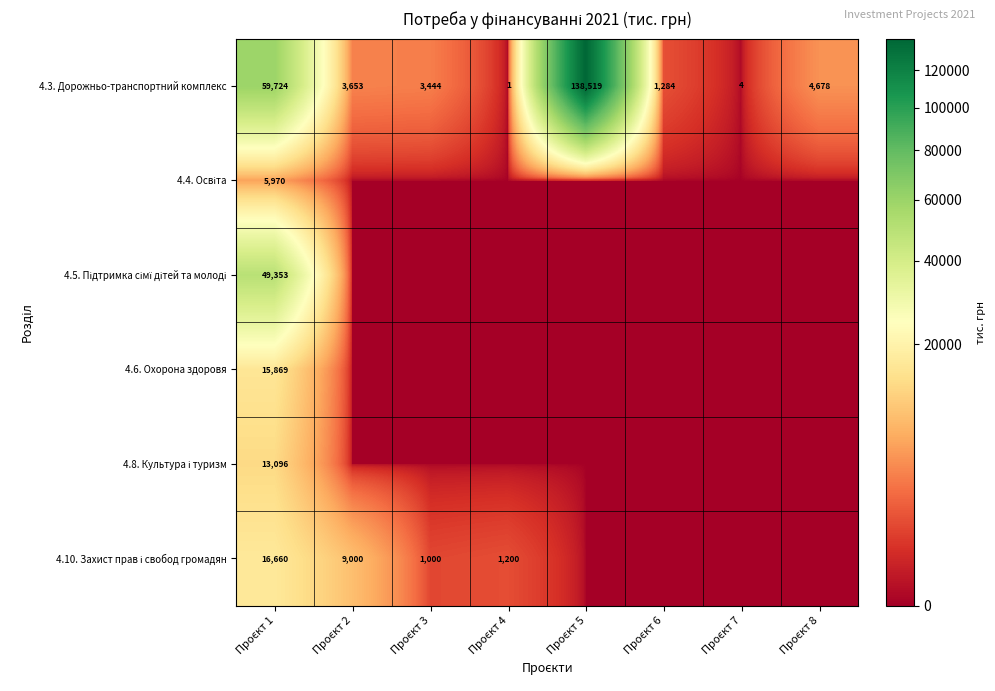

True or false: 4.8. Культура і туризм has a value of 7709.9 at Проєкт 6.

False